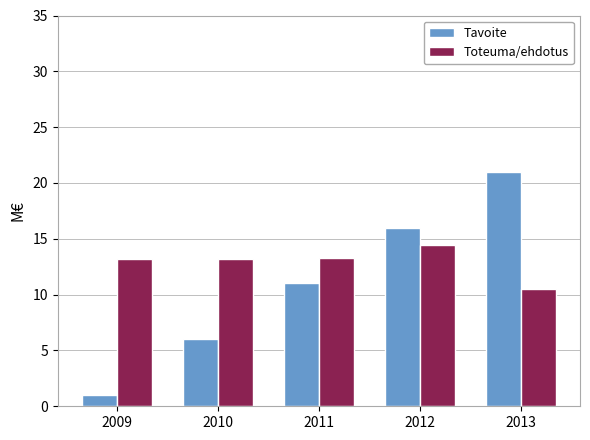

At which category is the sum across all series the highest?

2013